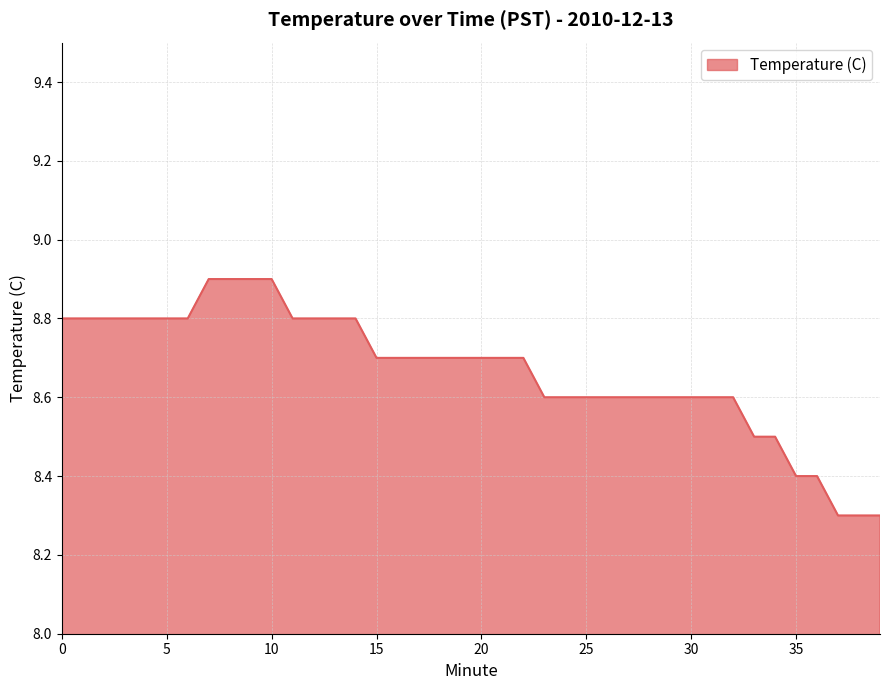

What is the difference between the maximum and minimum values?

0.6